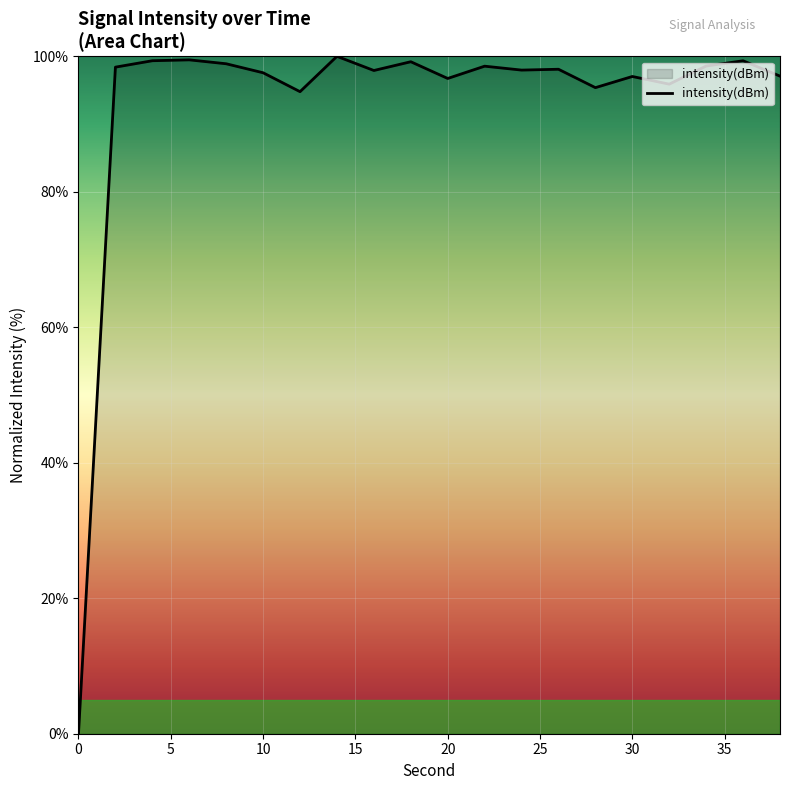

How many lines are shown in the chart?

1